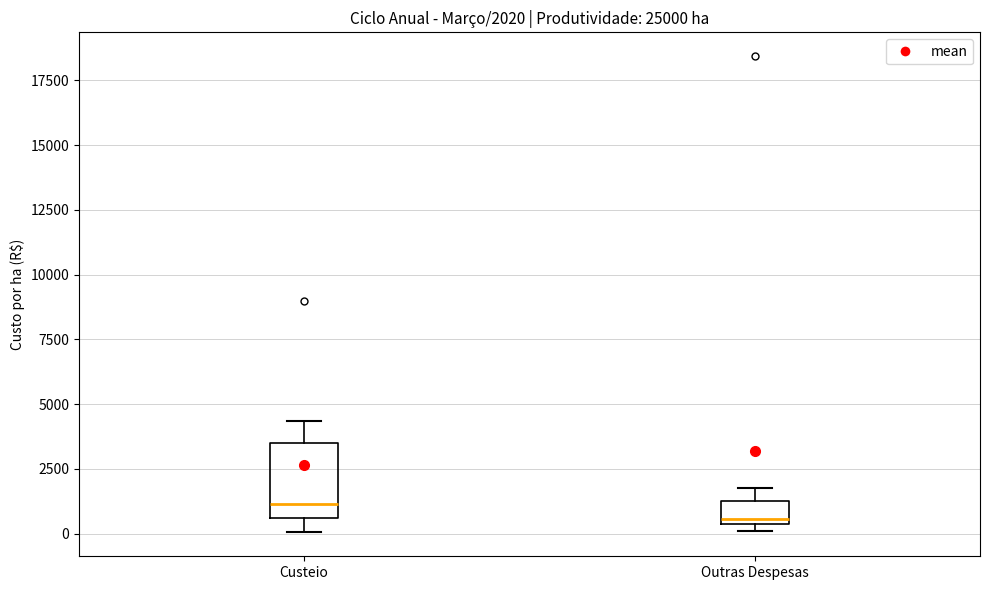

Which box is the tallest, from its lower edge to its upper edge?

Custeio